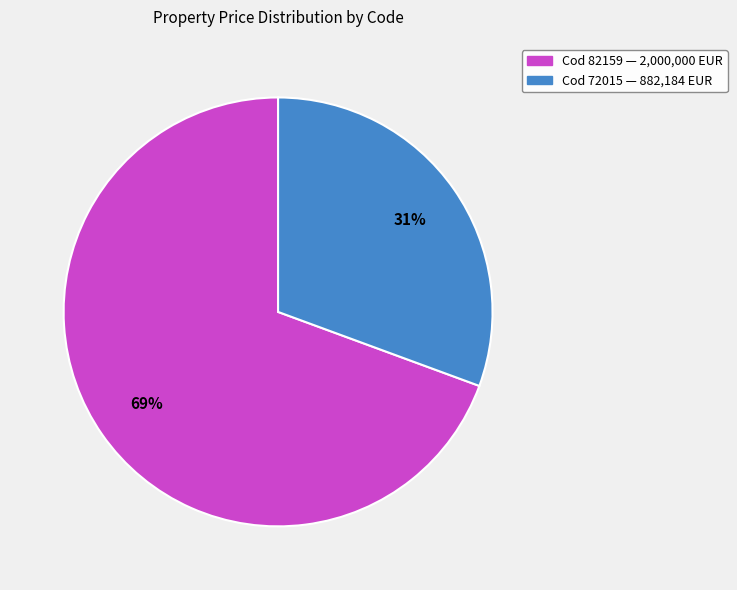

Does any single category account for the majority?

Yes